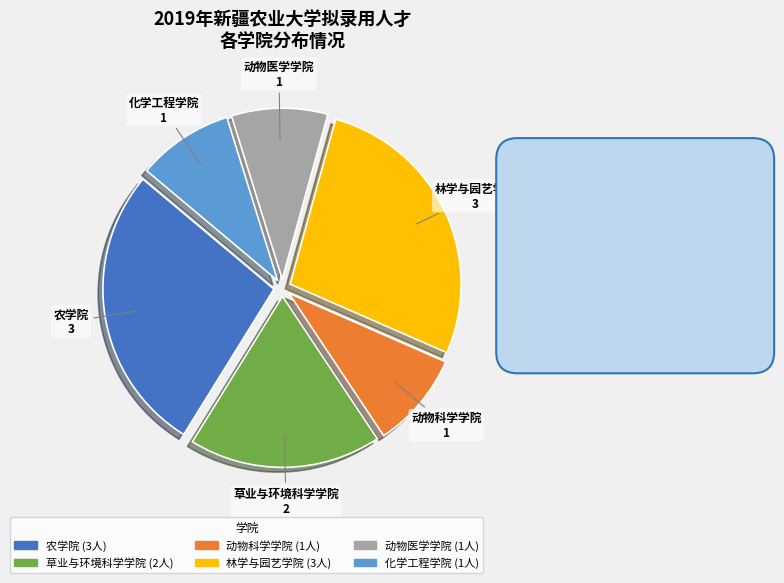

Is the sum of 化学工程学院 and 动物医学学院 greater than half?

No